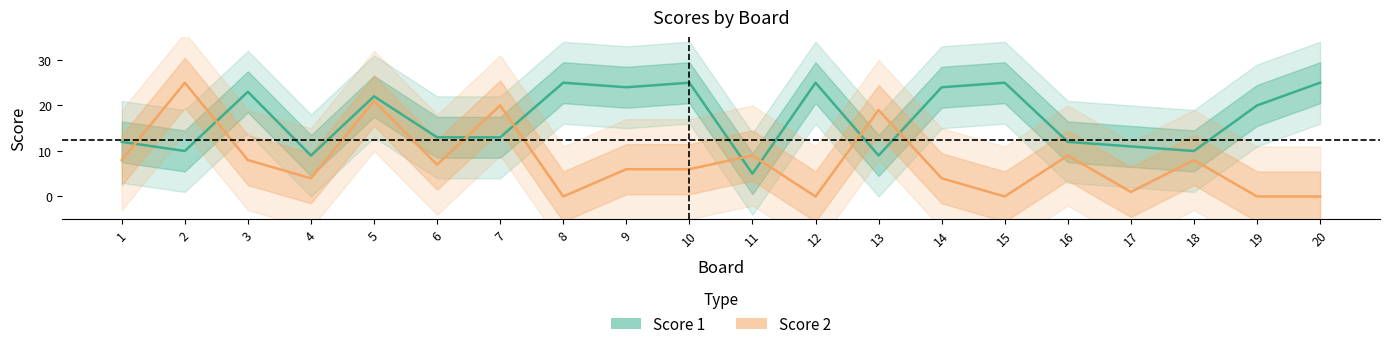

What is the difference between the highest and lowest values at 5?

1